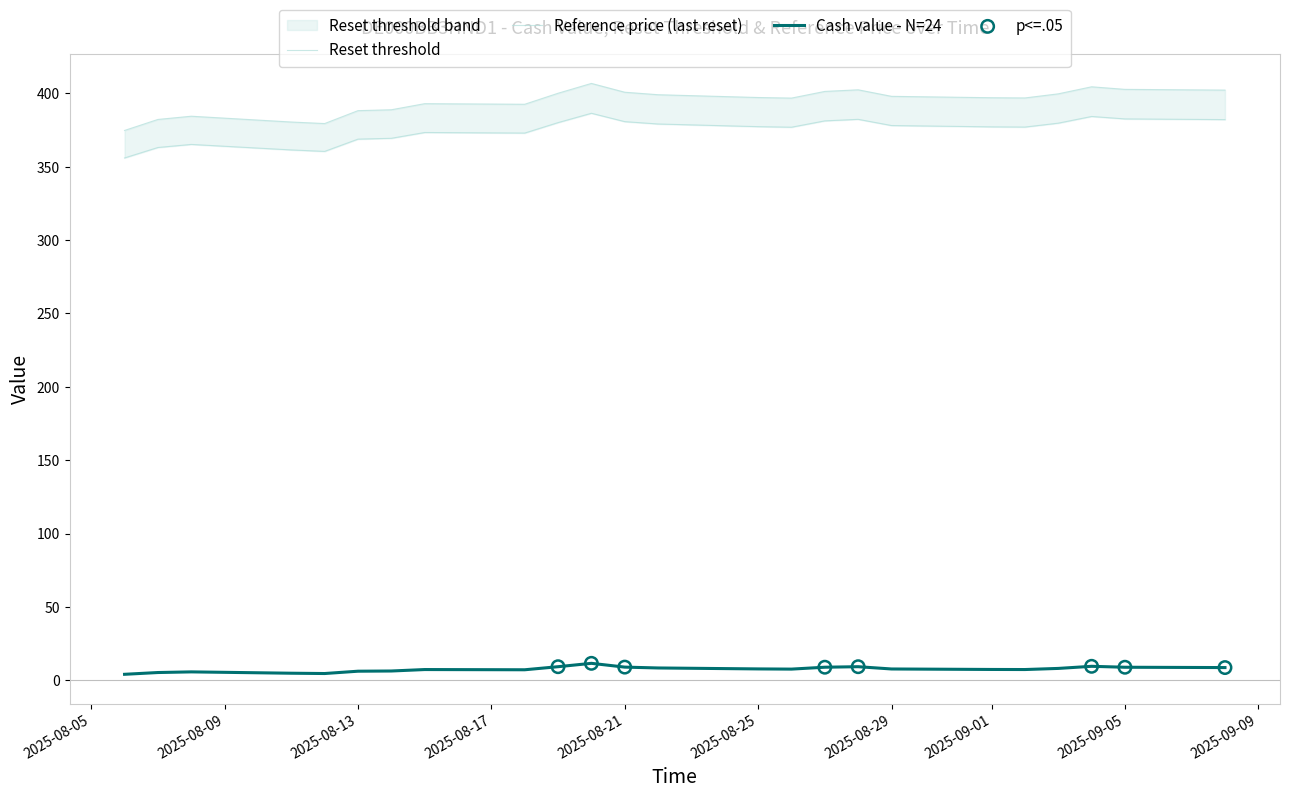

At how many categories does at least one series exceed 239?

24